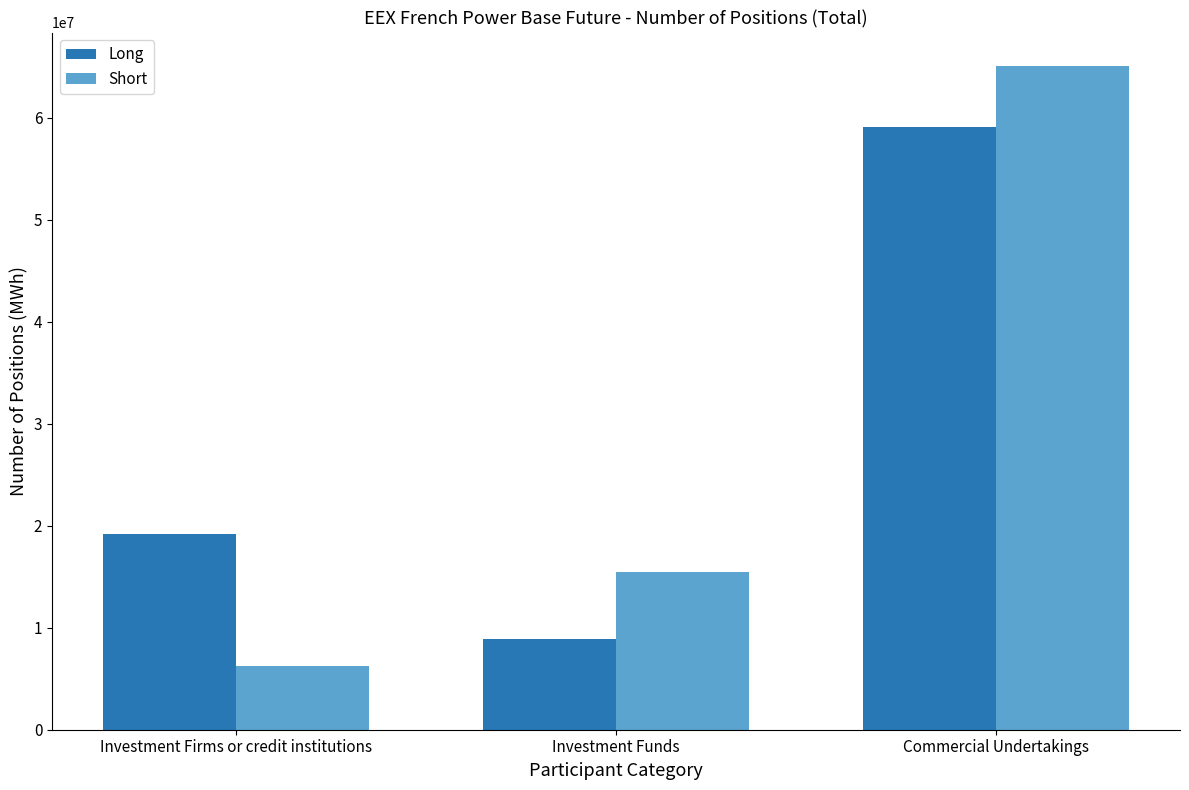

What position from the left is Commercial Undertakings?

3